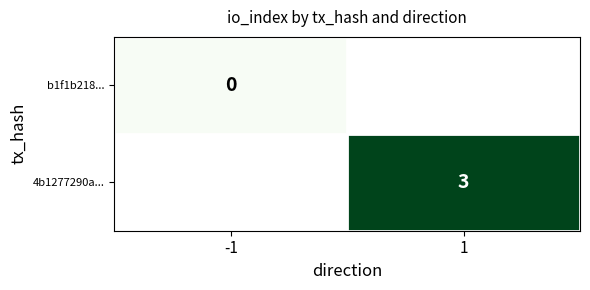

Is it true that 4b1277290a... equals 3 at 1?

True